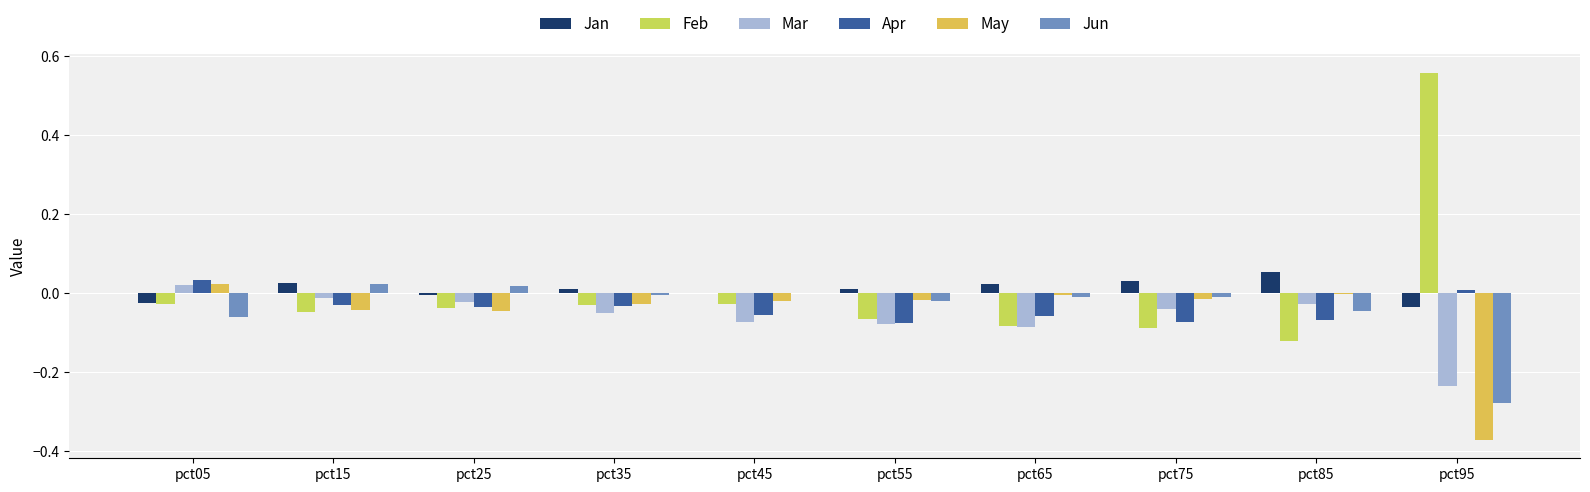

Where is Jun nearest to the value 0?

pct45